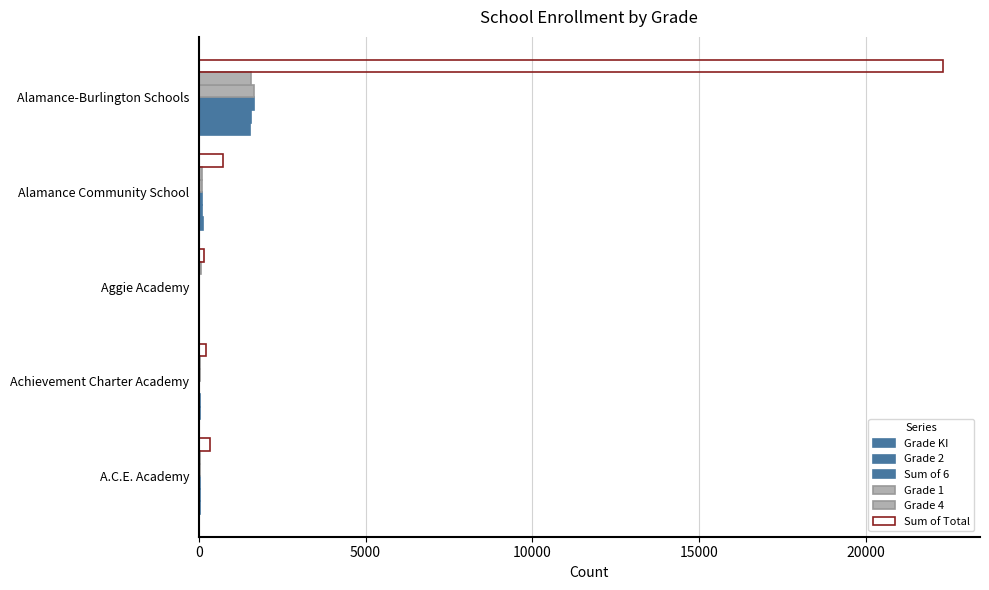

What is the sum of all Grade KI values?

1735